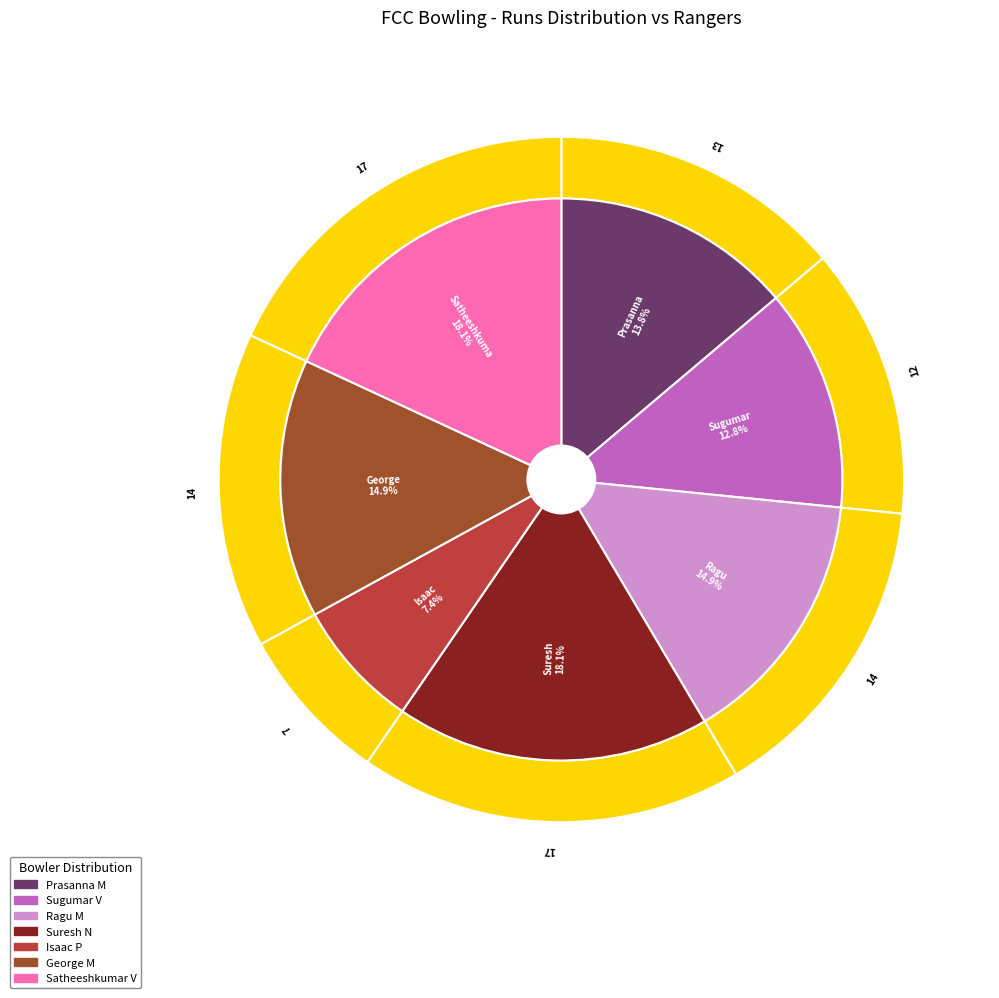

To the nearest percent, what is the difference between the largest and smallest slice percentages?

11%